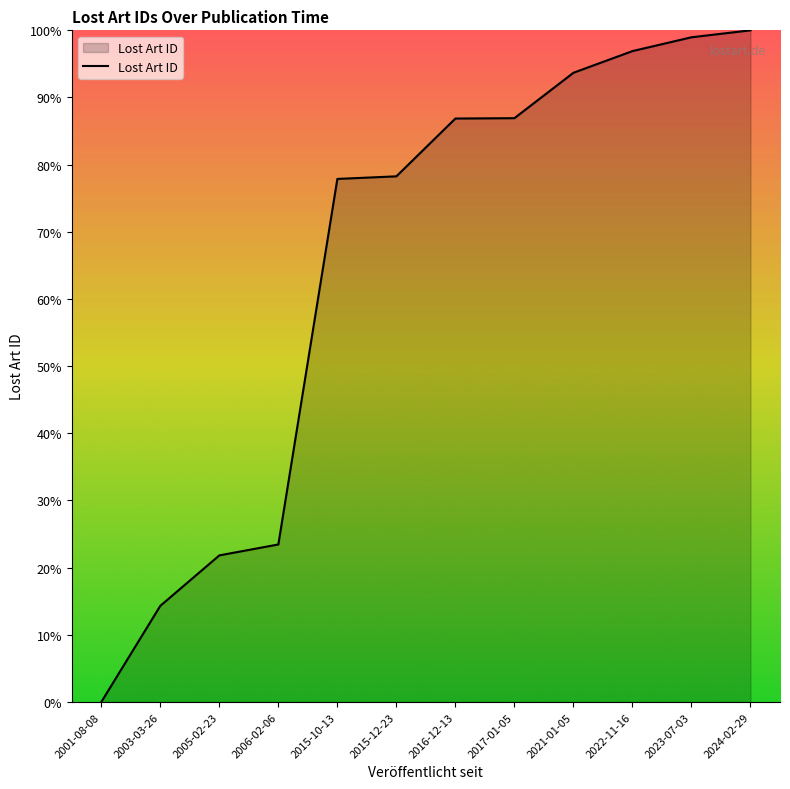

Does the chart display data point markers on the line(s)?

No